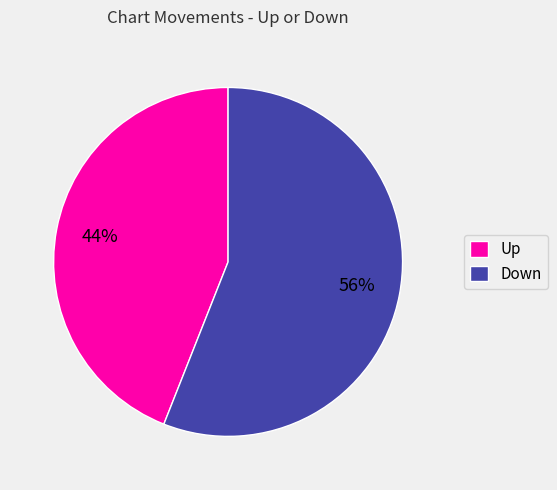

Which slice is the largest?

Down